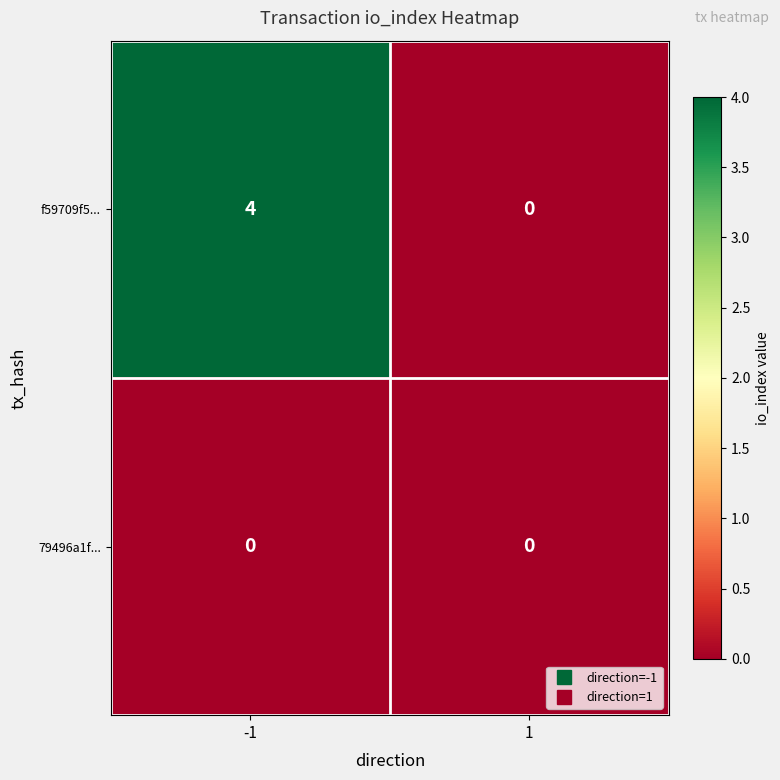

Reading left to right, list all the values displayed in this chart.

f59709f5...: -1=4	1=0
79496a1f...: -1=0	1=0